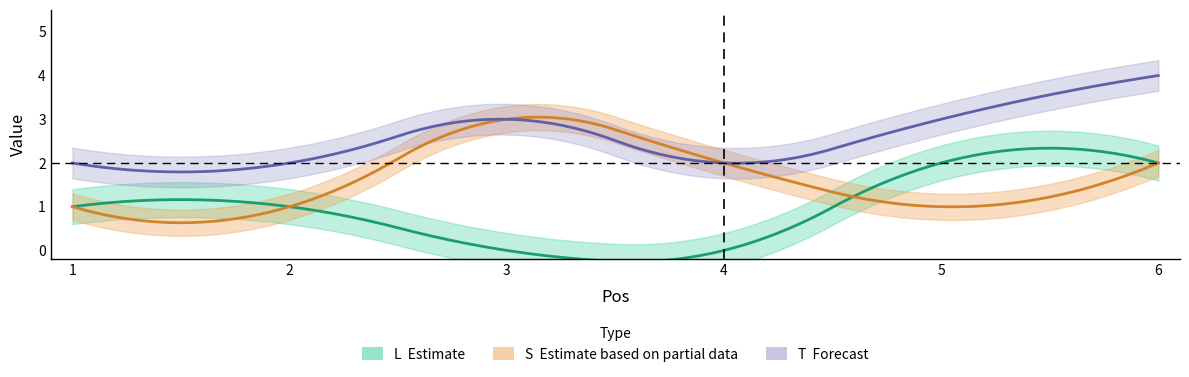

True or false: L has more than 2 interior local peaks.

False